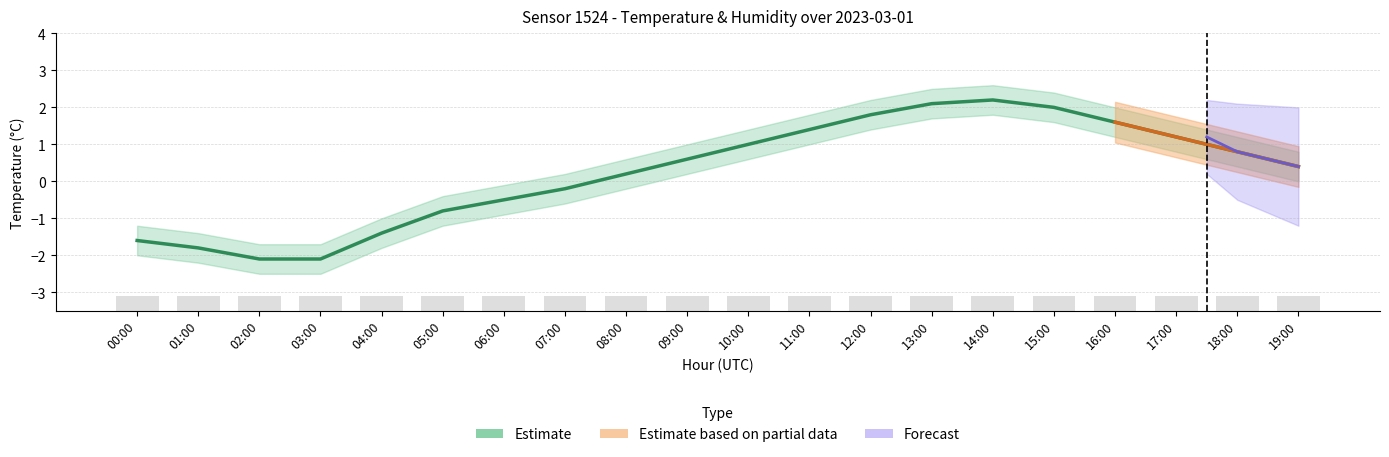

Are the bars grouped side by side (vs. stacked)?

Yes